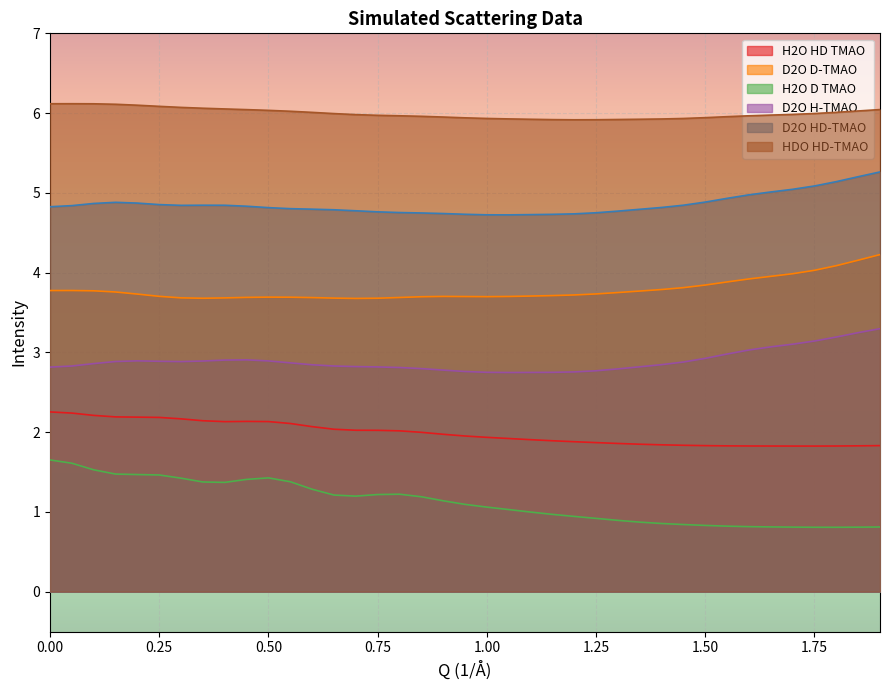

What is the minimum value shown in the chart?

0.8